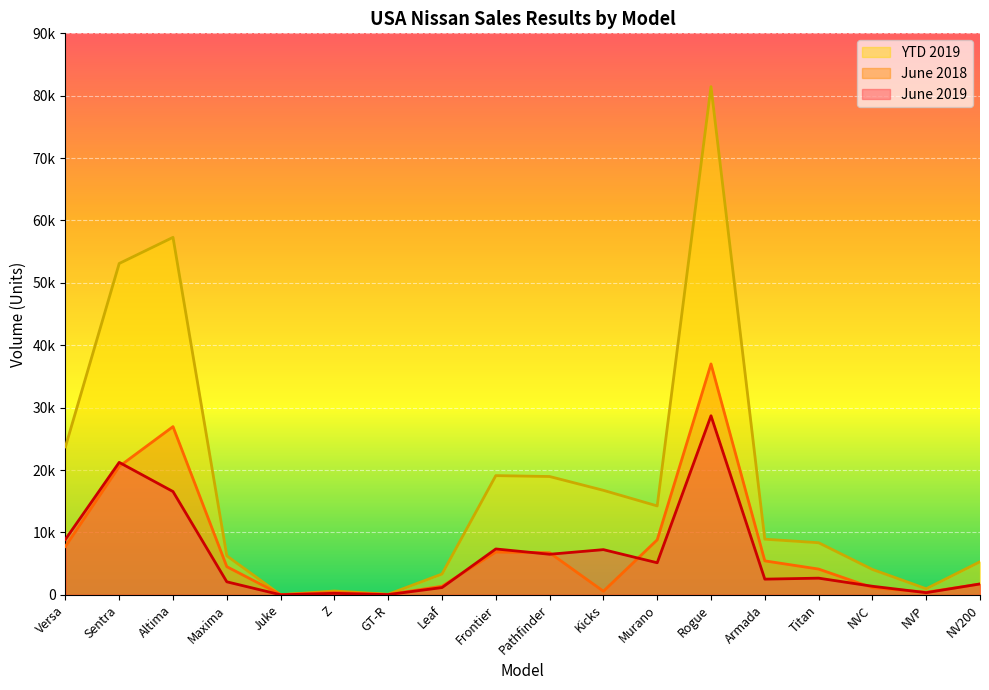

Does the chart display data point markers on the line(s)?

No